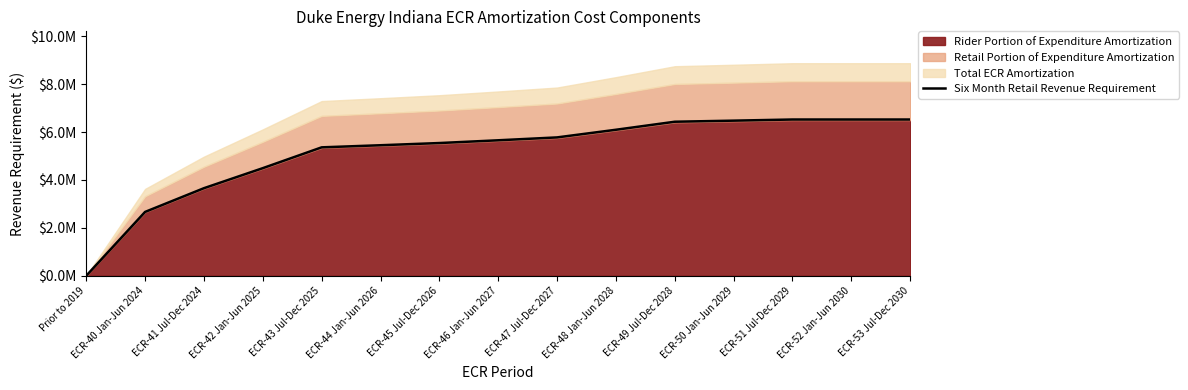

Between ECR-46 Jan-Jun 2027 and ECR-40 Jan-Jun 2024, which is larger?

ECR-46 Jan-Jun 2027